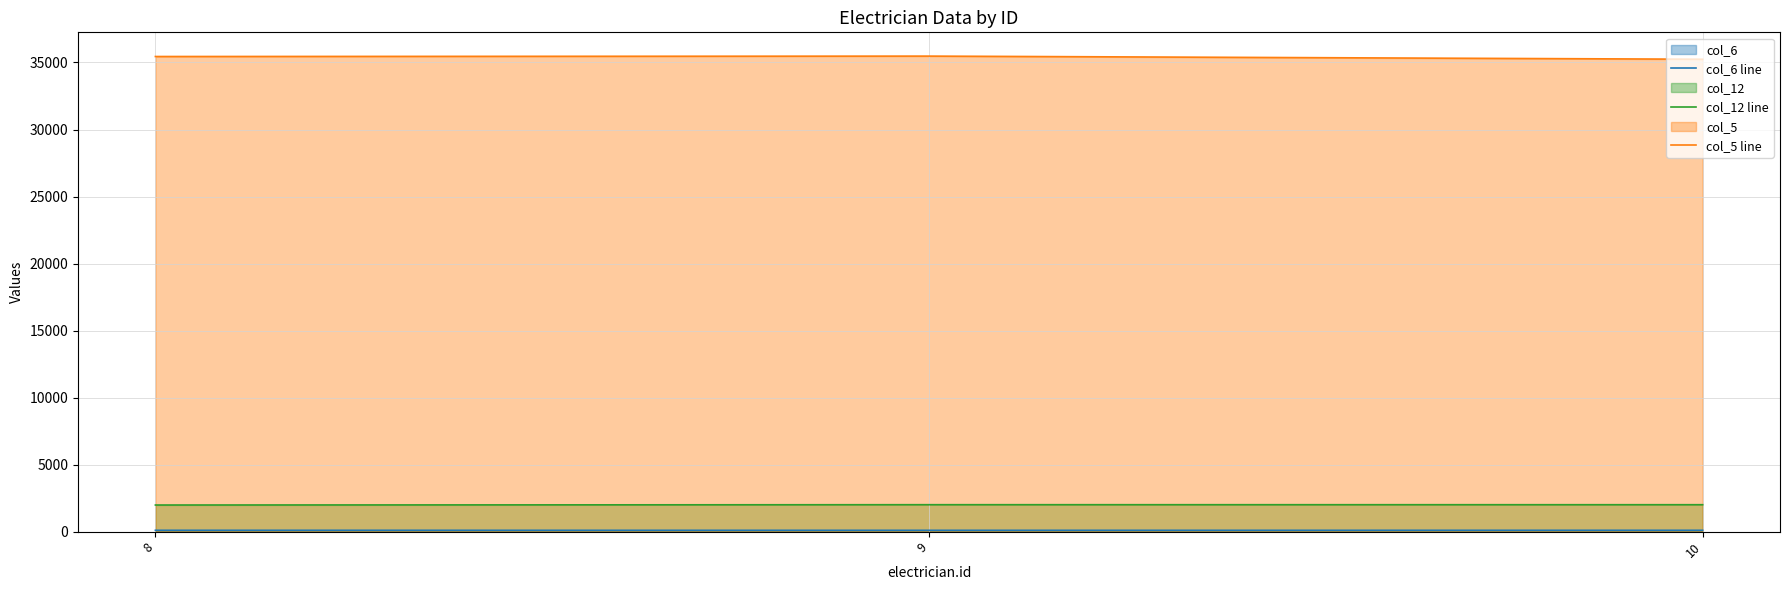

What is the value of the col_6 line point at the 3rd from the left?

100